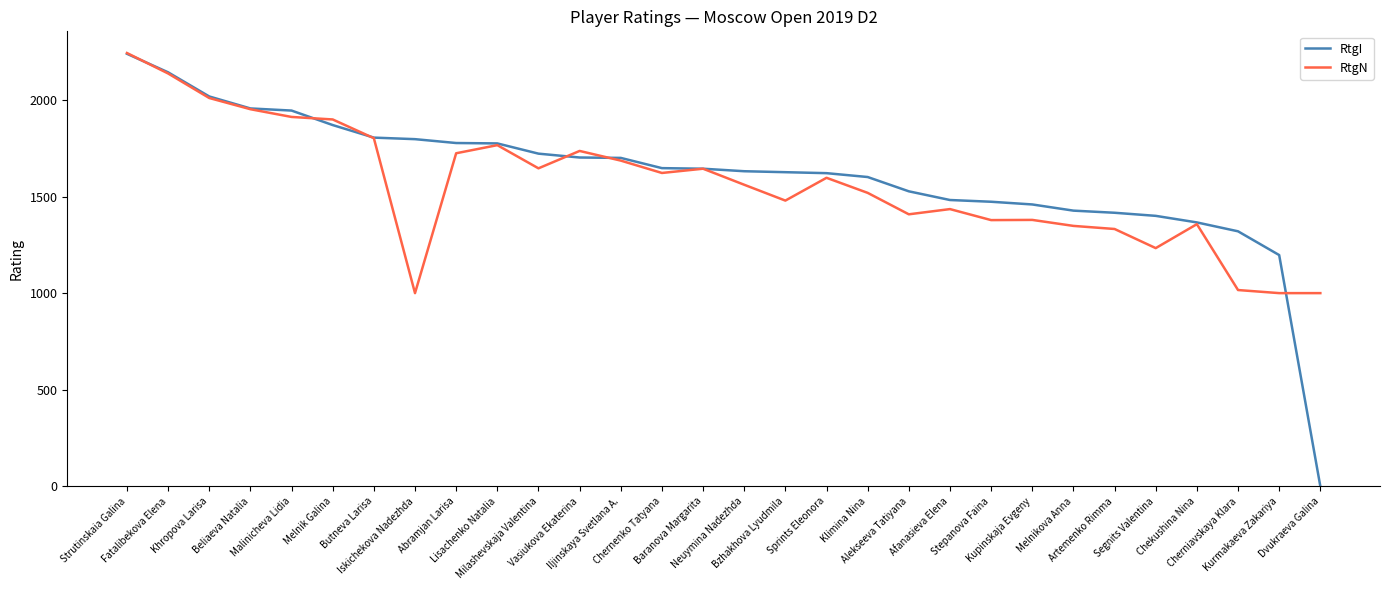

At which category is the sum across all series the highest?

Strutinskaia Galina